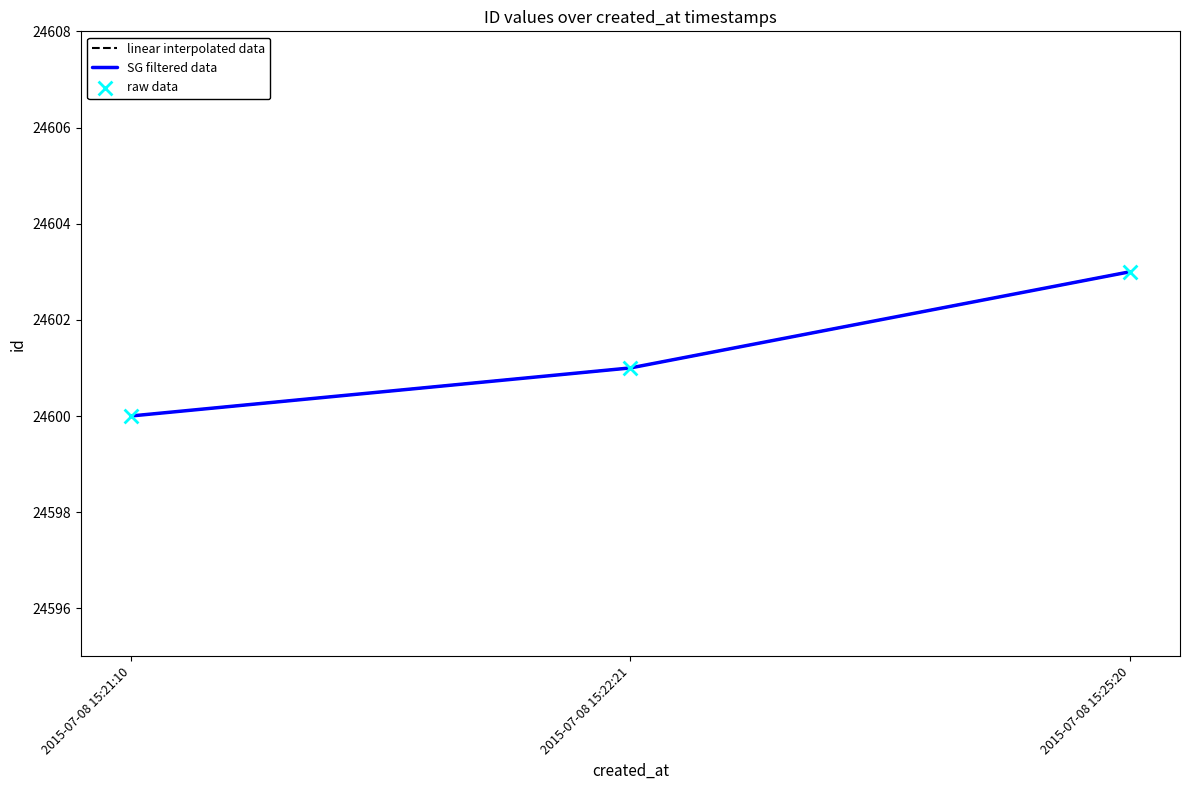

Is this an area chart (filled region under the line)?

No